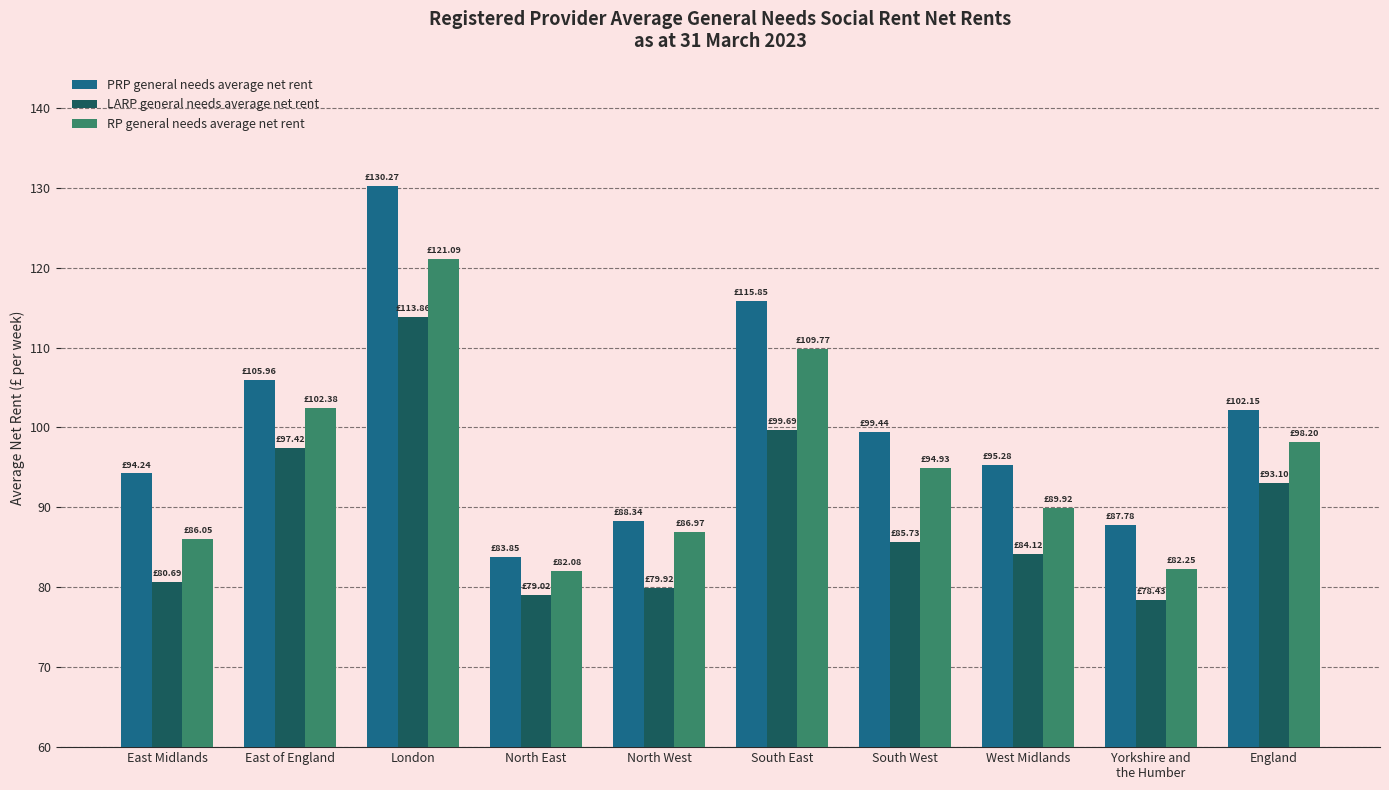

How many data points in LARP general needs average net rent are above 85?

5